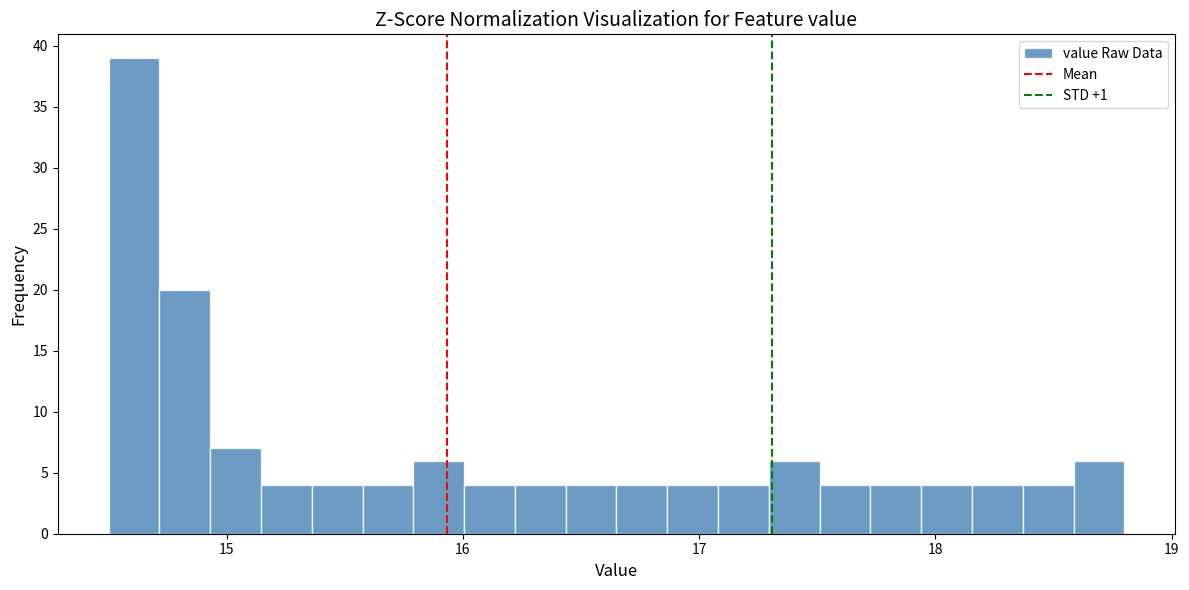

Around what value on the x-axis is the tallest bar? Give the approximate position of its centre, as read against the axis.

14.6